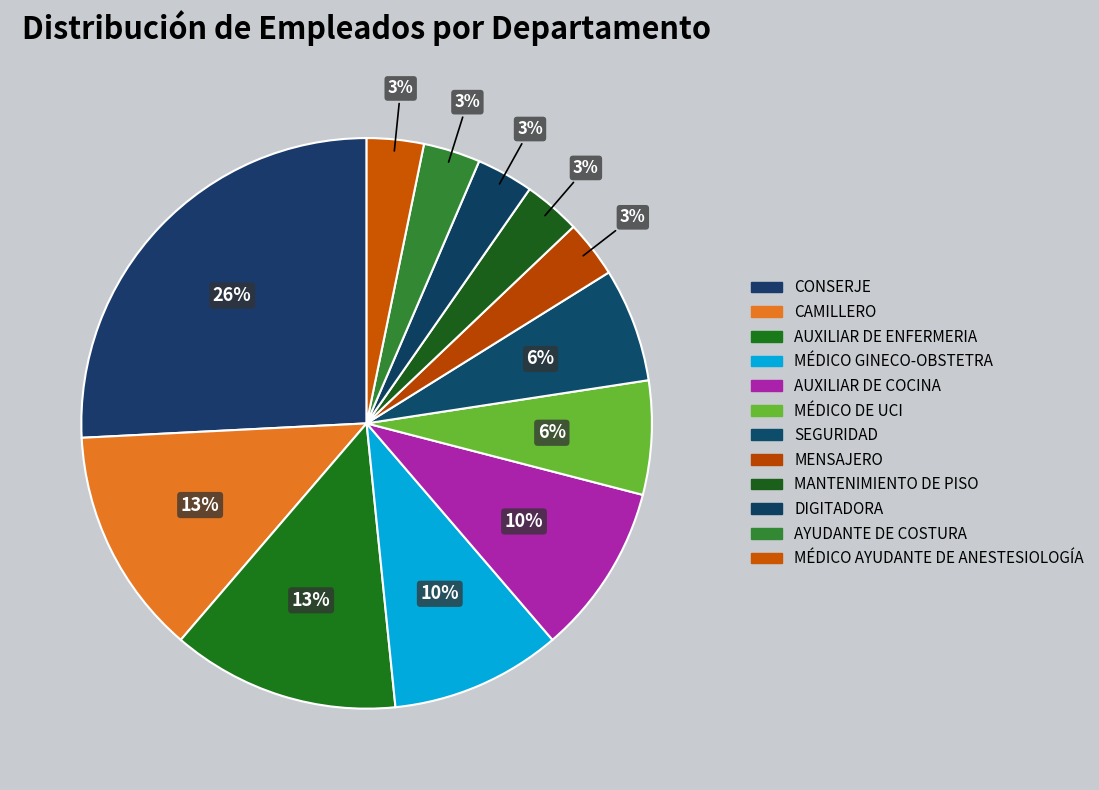

To the nearest percent, what is the difference between the largest and smallest slice percentages?

23%